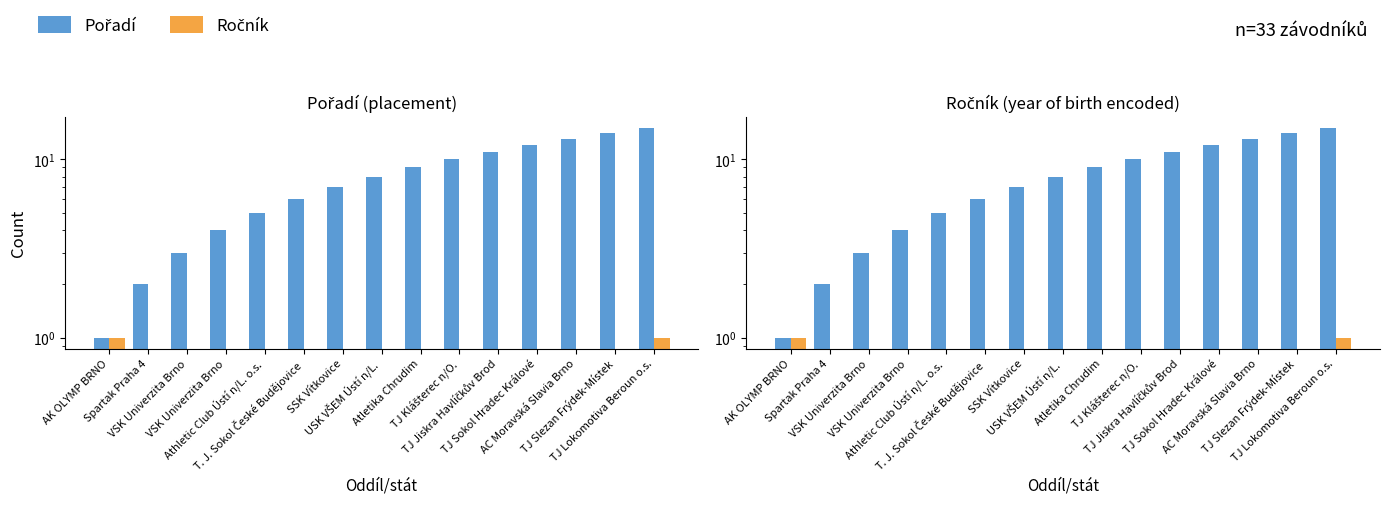

Which category has the lowest value in the Pořadí series?

AK OLYMP BRNO